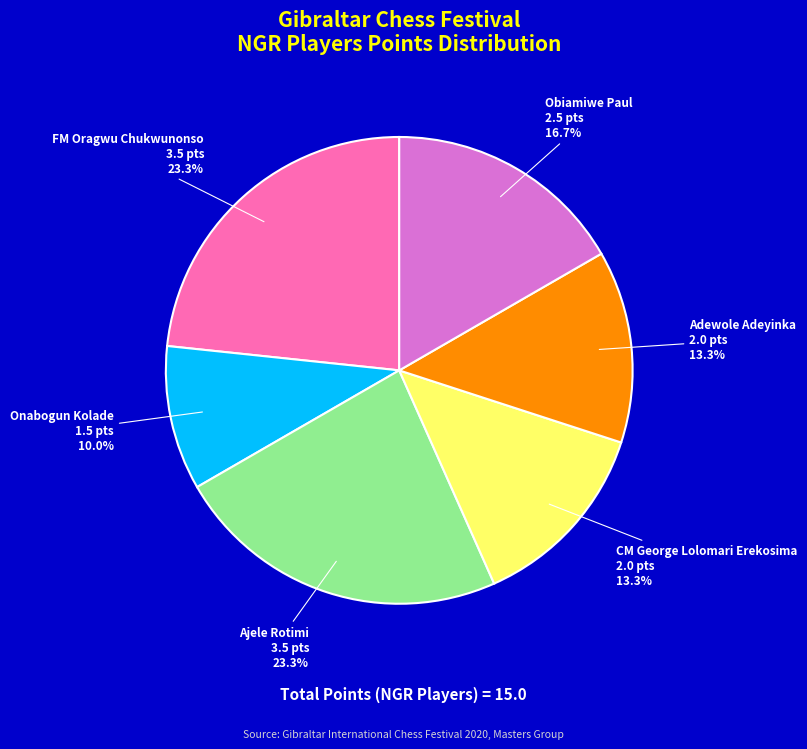

The CM George Lolomari Erekosima slice represents 23% of the pie. True or false?

False